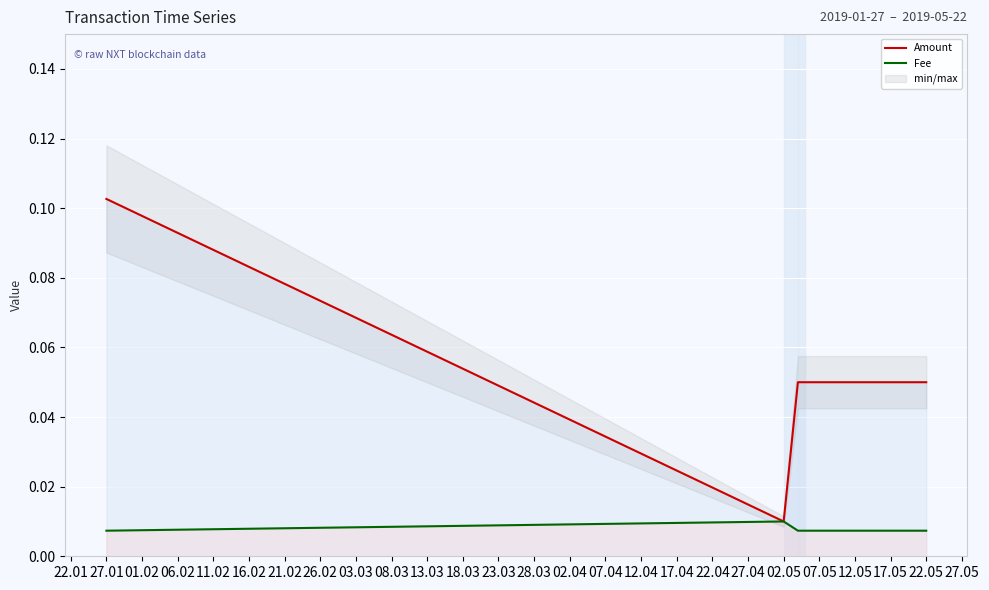

What is the average value of the Amount series?

0.1